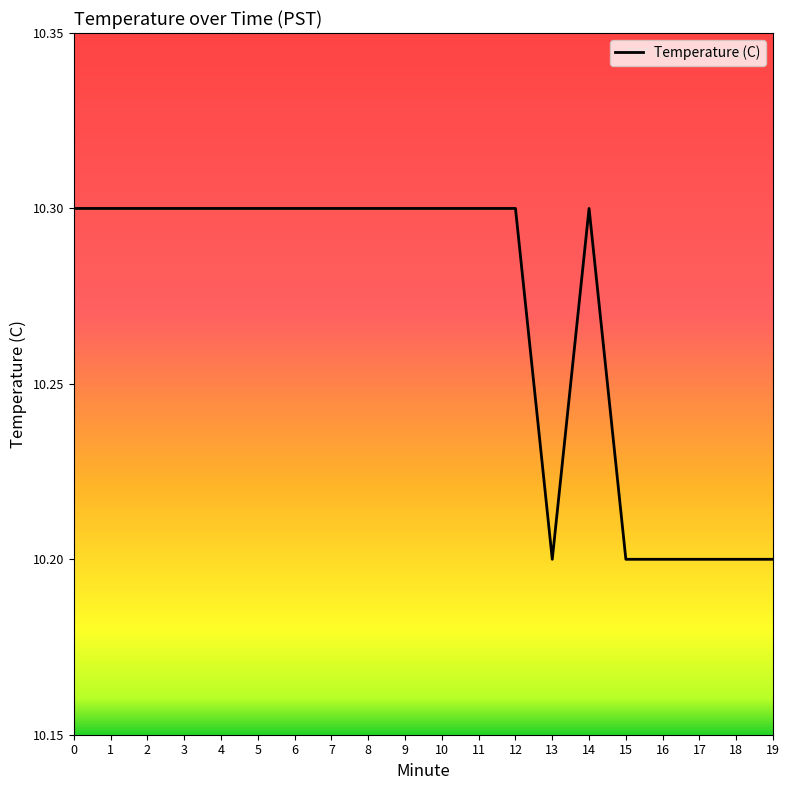

What is the smallest value displayed?

10.2